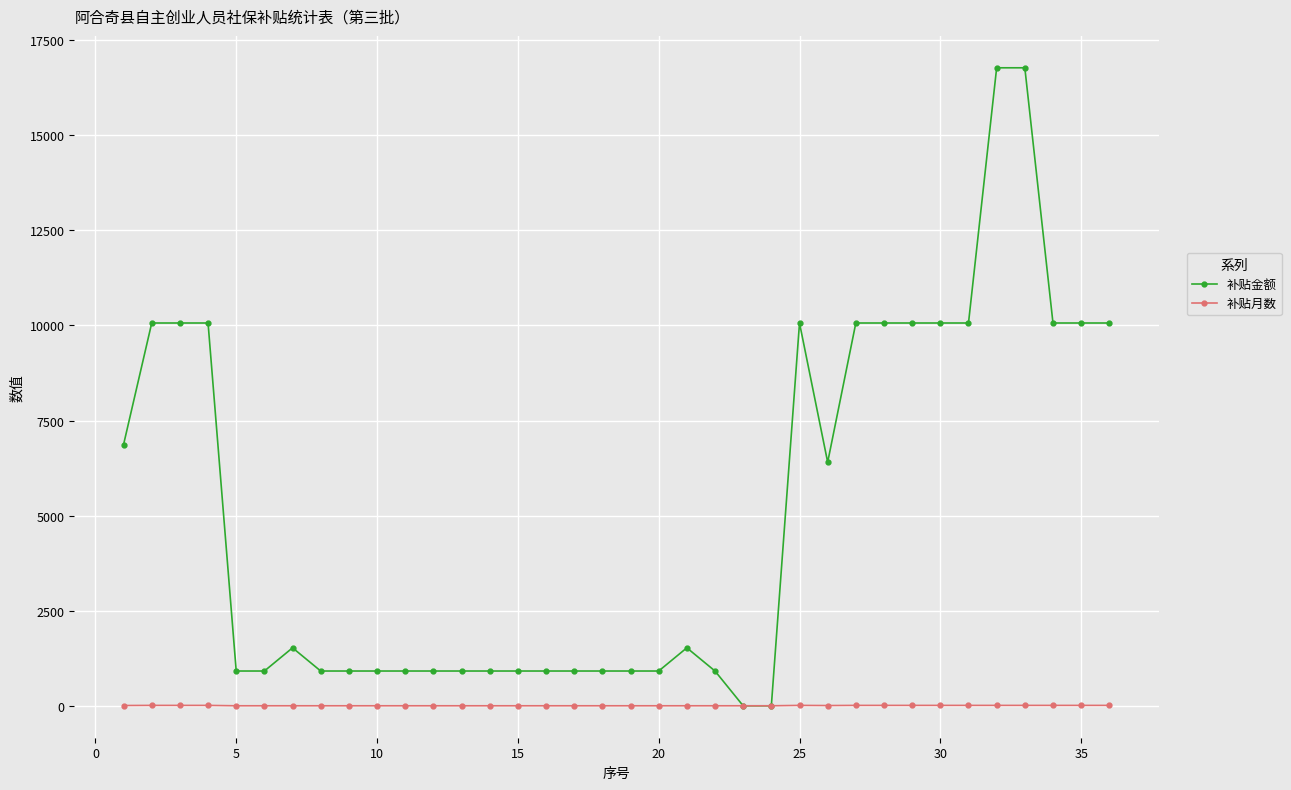

What is the value of the 补贴金额 point at the 25th from the left?

10065.0